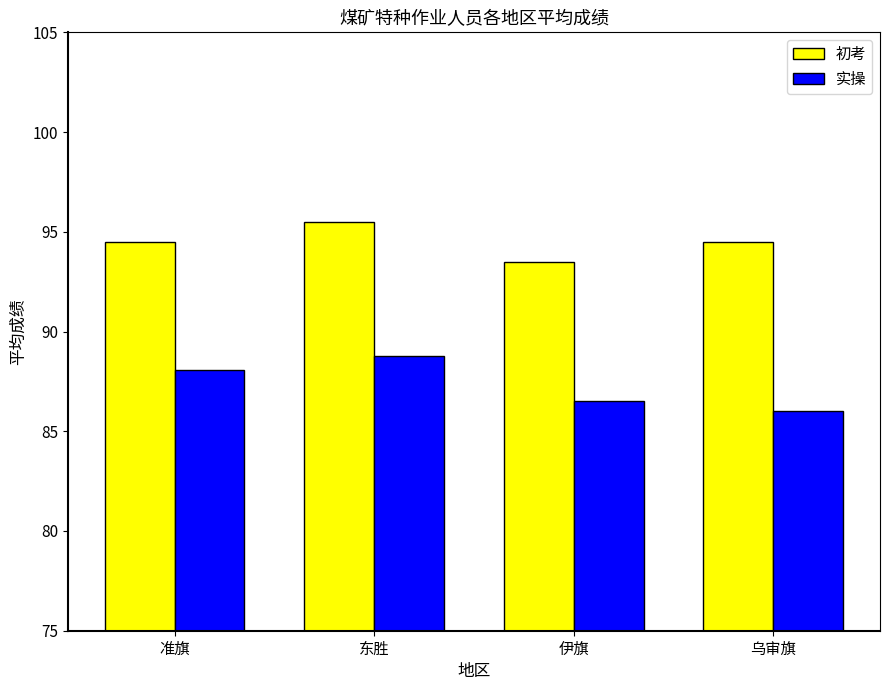

How many values in the 实操 series exceed 88?

2